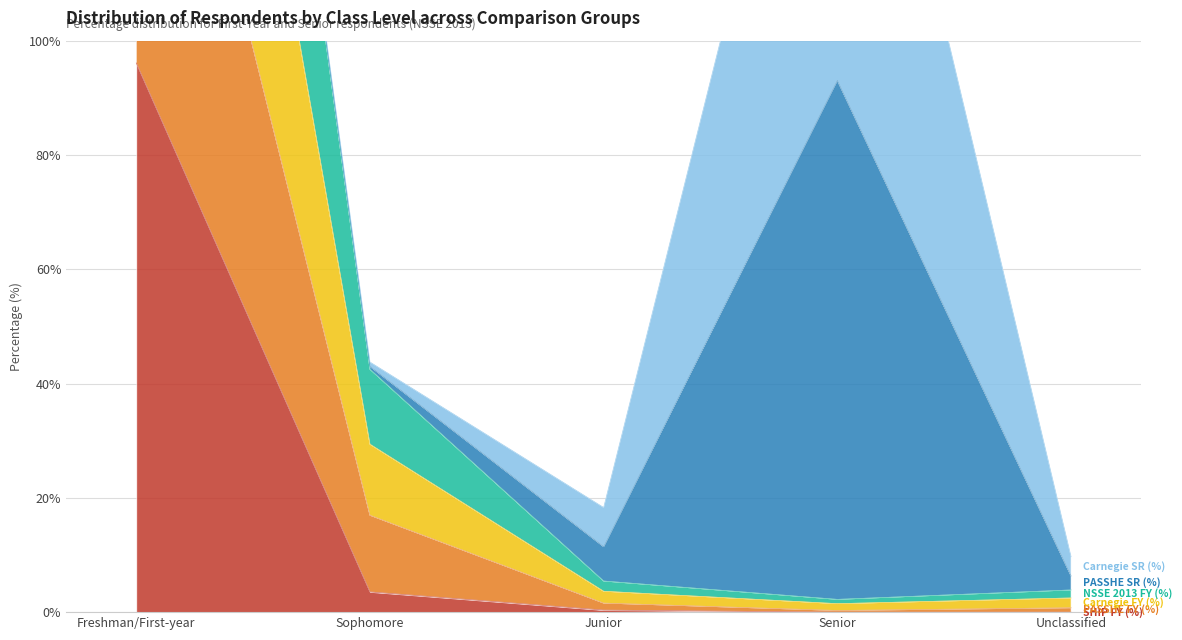

What is the label of the 3rd point from the left?

Junior